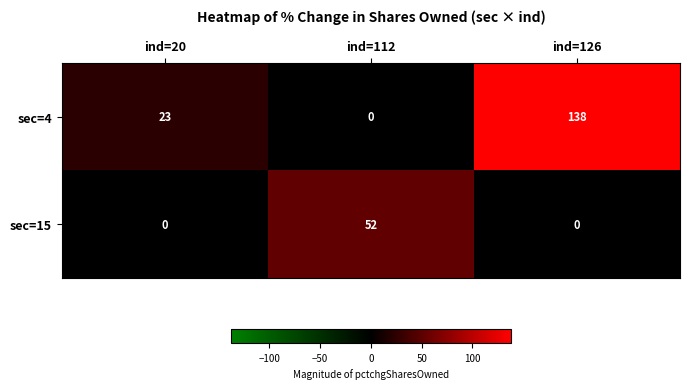

The sec=4 series shows 138 at ind=126. True or false?

True